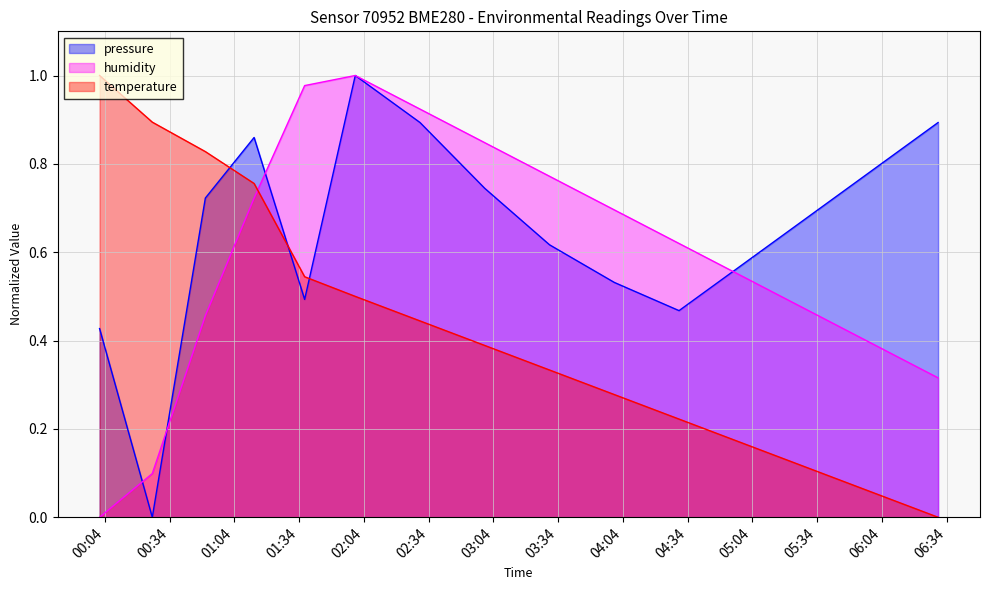

Which label corresponds to the largest value in the chart?

2023-08-06T02:00:00